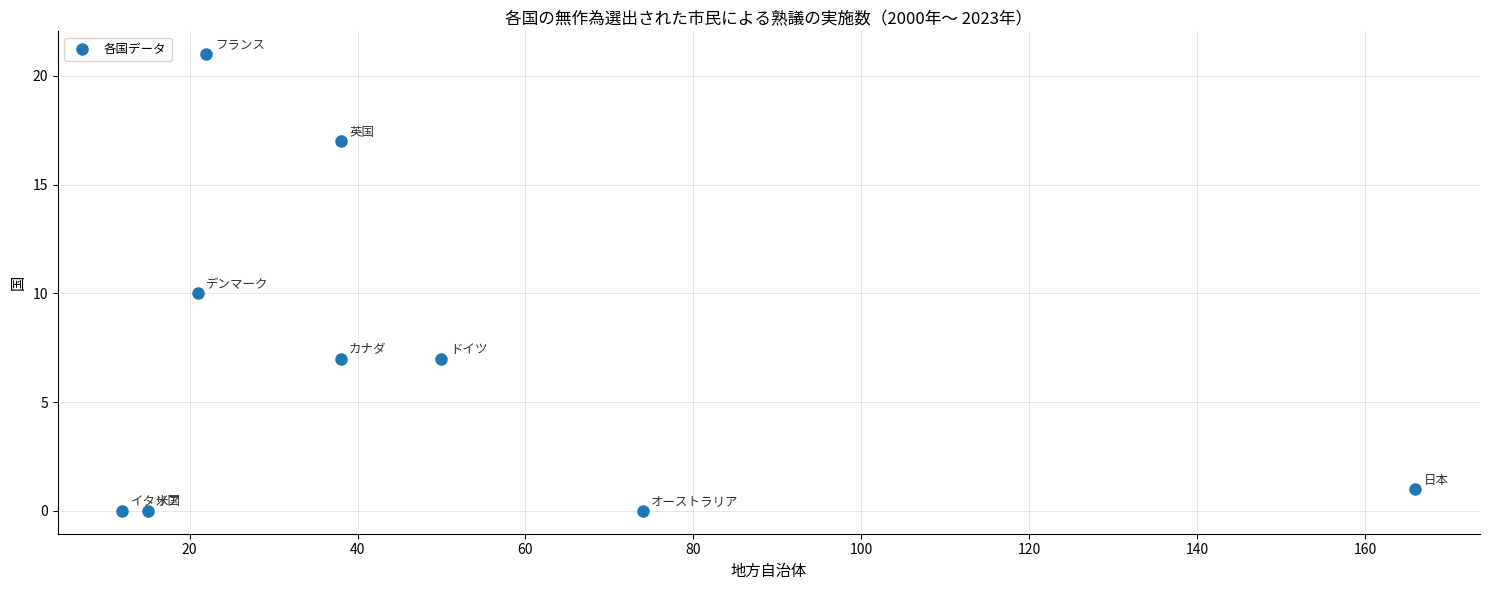

What is the average X value?

48